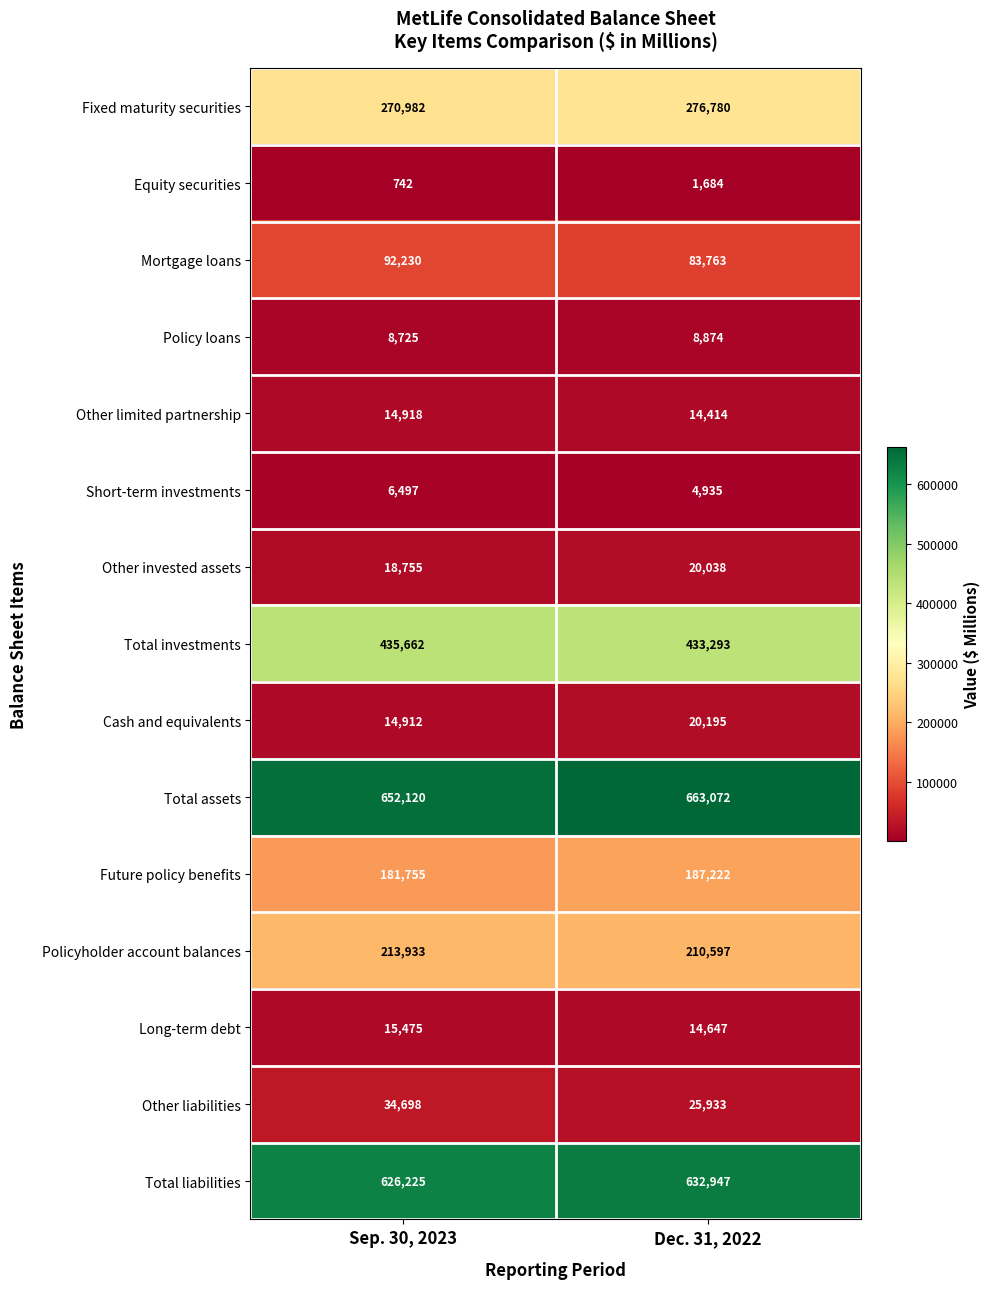

True or false: Long-term debt has a value of 24847 at Dec. 31, 2022.

False